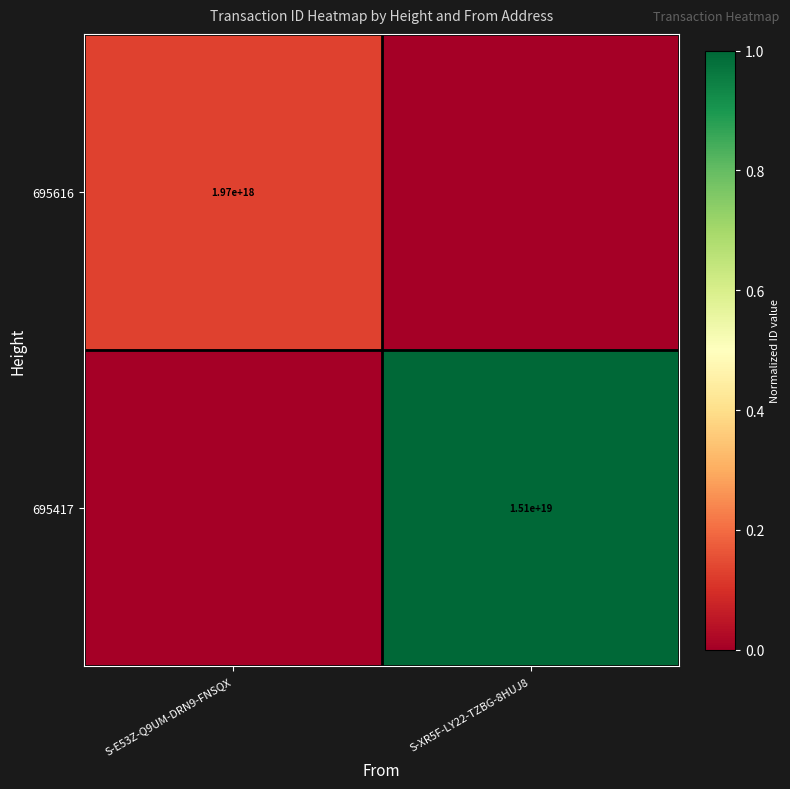

The 695616 series shows 827274404137989504 at S-E53Z-Q9UM-DRN9-FNSQX. True or false?

False